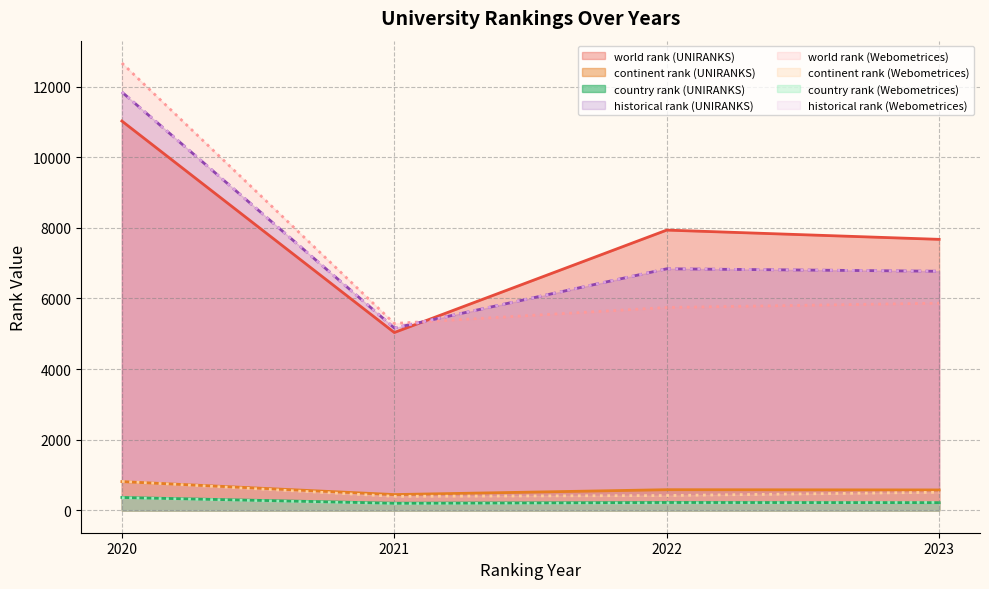

Is the value of country rank at UNIRANKS 2022 greater than the value of continent rank at UNIRANKS 2020?

No